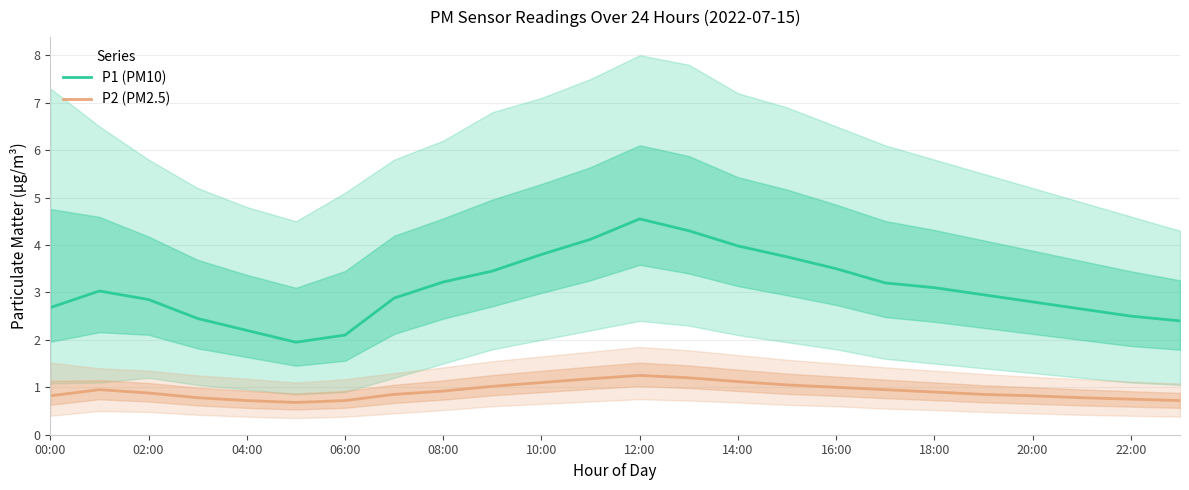

True or false: P1 (PM10) and P2 (PM2.5) cross at least once.

False